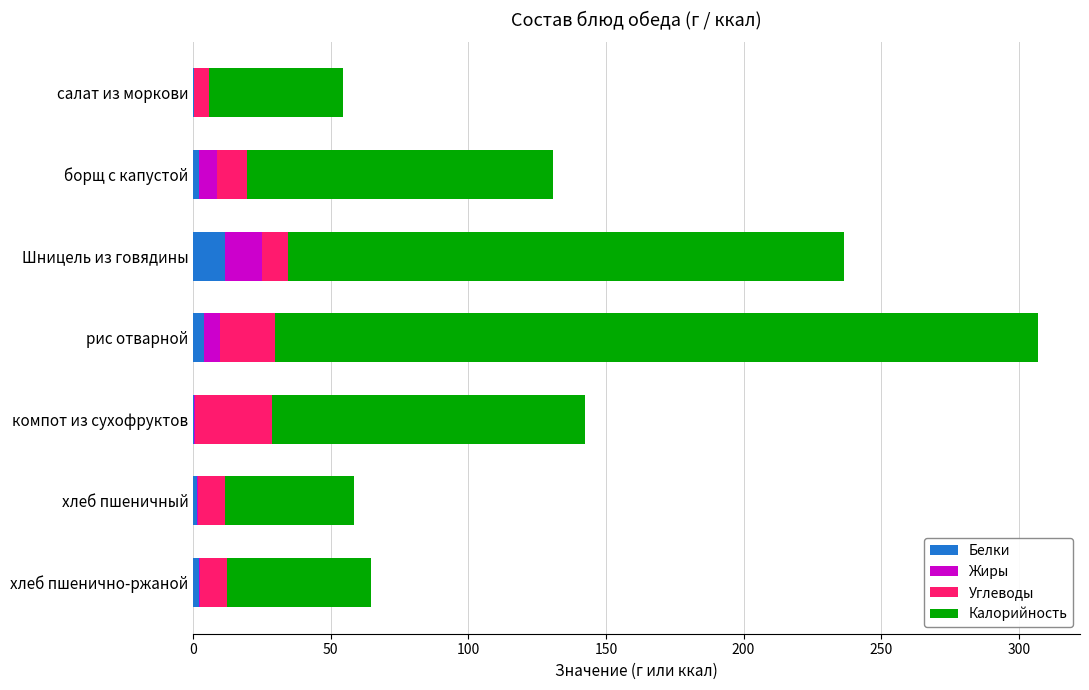

At which category is the sum across all series the highest?

рис отварной